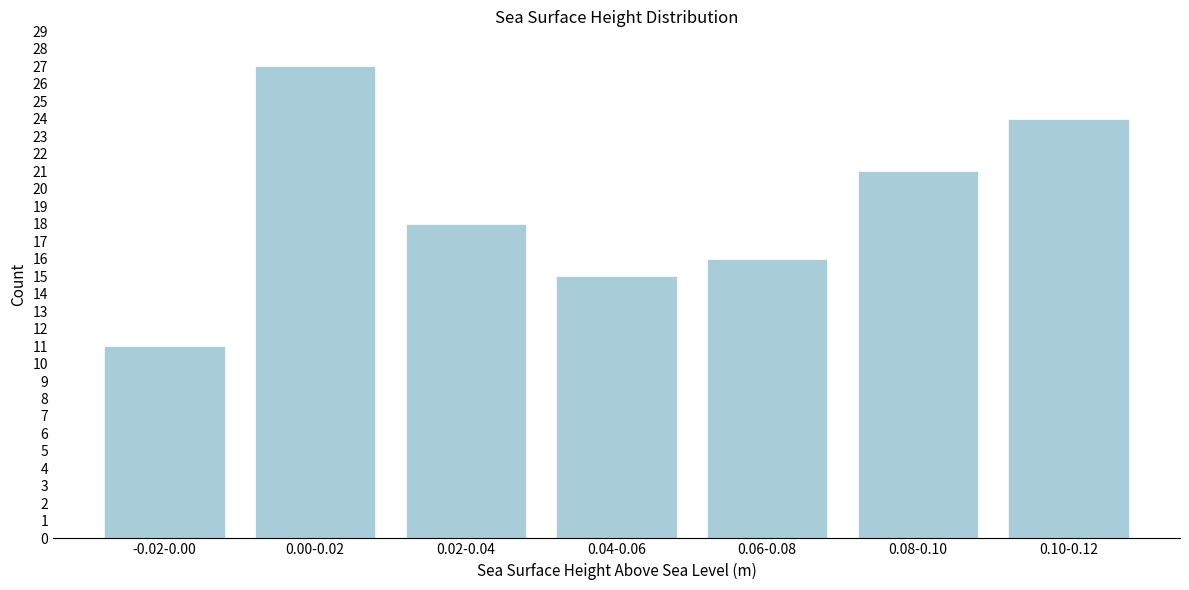

Reading left to right, extract all data points from this chart.

11	27	18	15	16	21	24